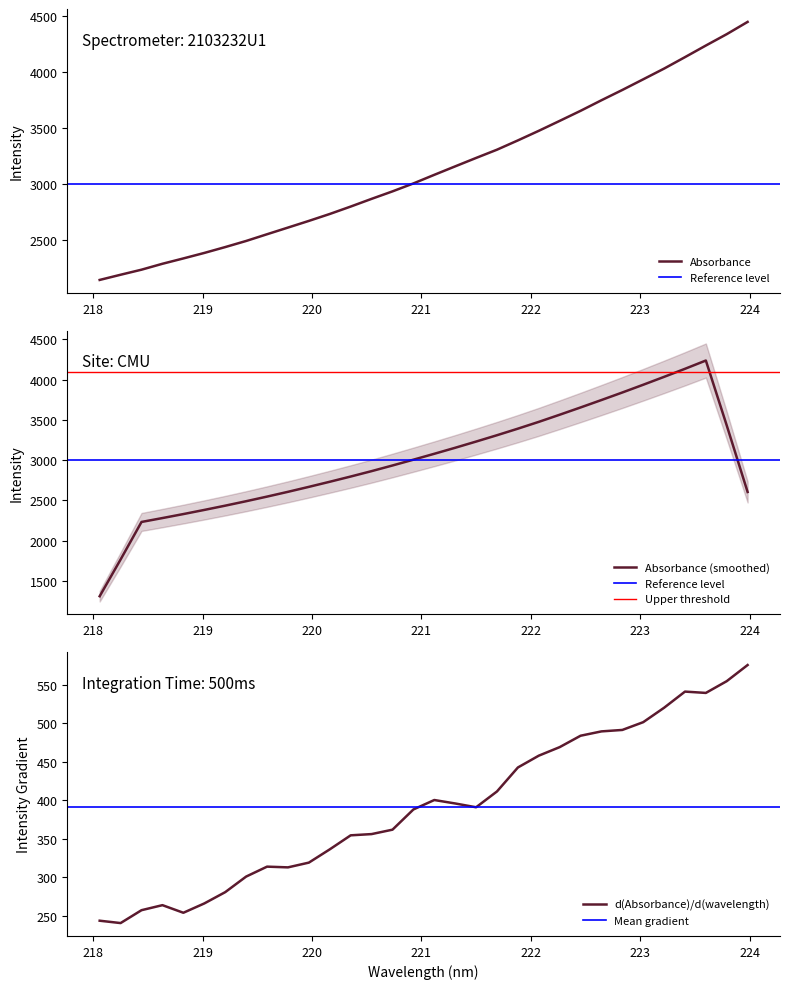

True or false: there are more than 0 points higher than both neighbors.

False